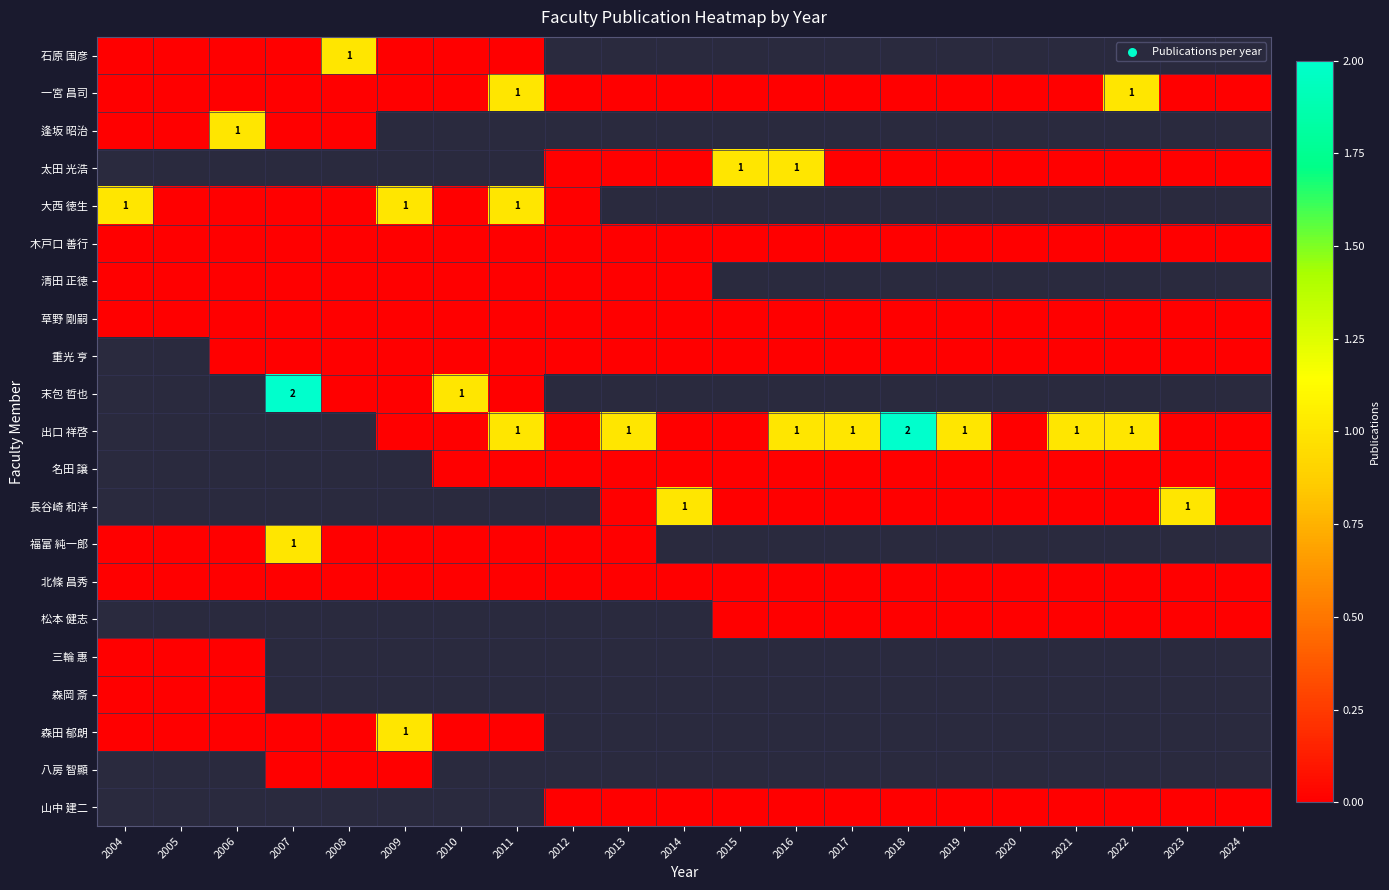

Is the value of 清田 正徳 at 2008 greater than the value of 一宮 昌司 at 2022?

No